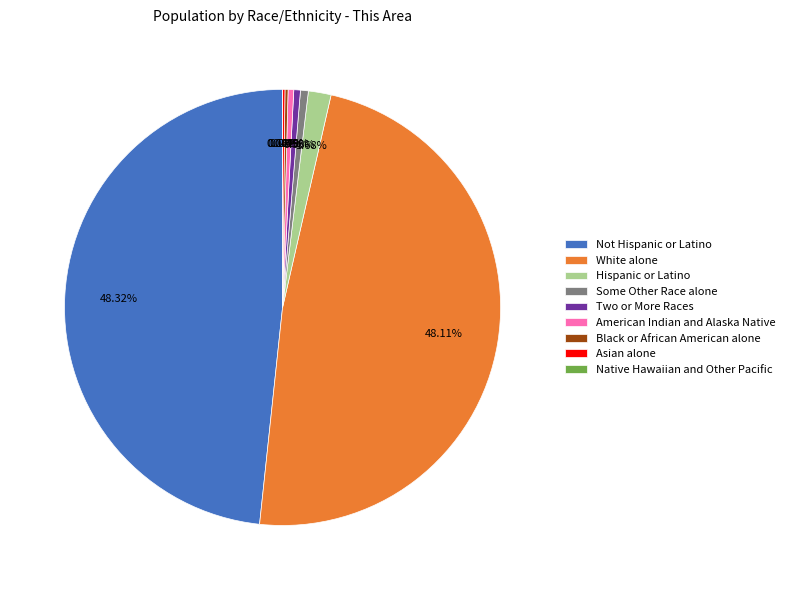

Rank the categories by value from lowest to highest.

Native Hawaiian and Other Pacific, Asian alone, Black or African American alone, American Indian and Alaska Native, Two or More Races, Some Other Race alone, Hispanic or Latino, White alone, Not Hispanic or Latino